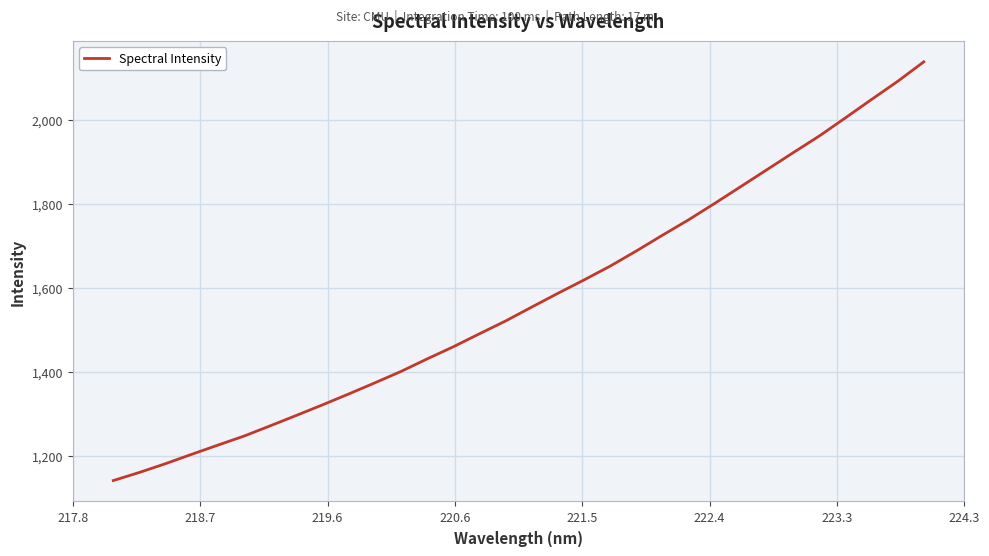

What is the smallest value displayed?

1141.9